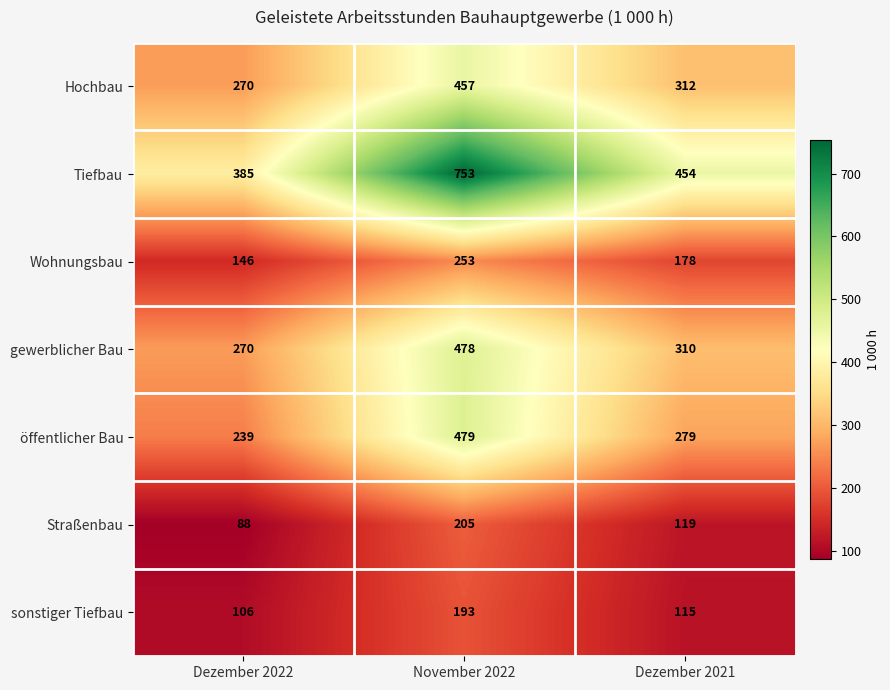

Reading left to right, transcribe all the data shown in this chart.

Hochbau: Dezember 2022=270	November 2022=457	Dezember 2021=312
Tiefbau: Dezember 2022=385	November 2022=753	Dezember 2021=454
Wohnungsbau: Dezember 2022=146	November 2022=253	Dezember 2021=178
gewerblicher Bau: Dezember 2022=270	November 2022=478	Dezember 2021=310
öffentlicher Bau: Dezember 2022=239	November 2022=479	Dezember 2021=279
Straßenbau: Dezember 2022=88	November 2022=205	Dezember 2021=119
sonstiger Tiefbau: Dezember 2022=106	November 2022=193	Dezember 2021=115